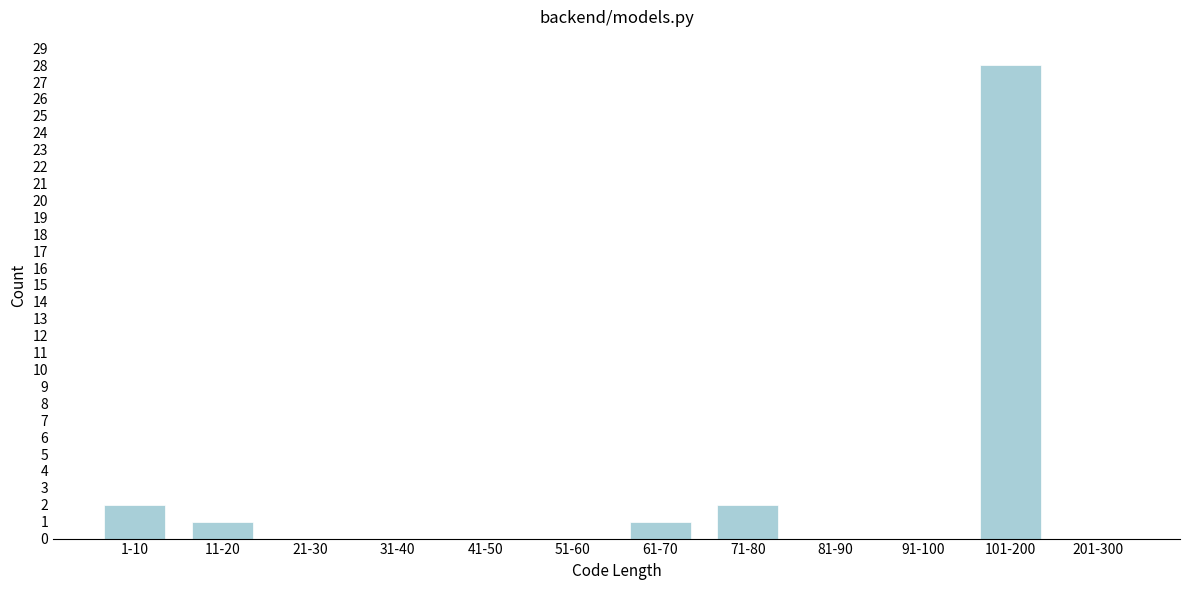

Reading left to right, what are all the values shown in this chart?

1-10=2	11-20=1	21-30=0	31-40=0	41-50=0	51-60=0	61-70=1	71-80=2	81-90=0	91-100=0	101-200=28	201-300=0